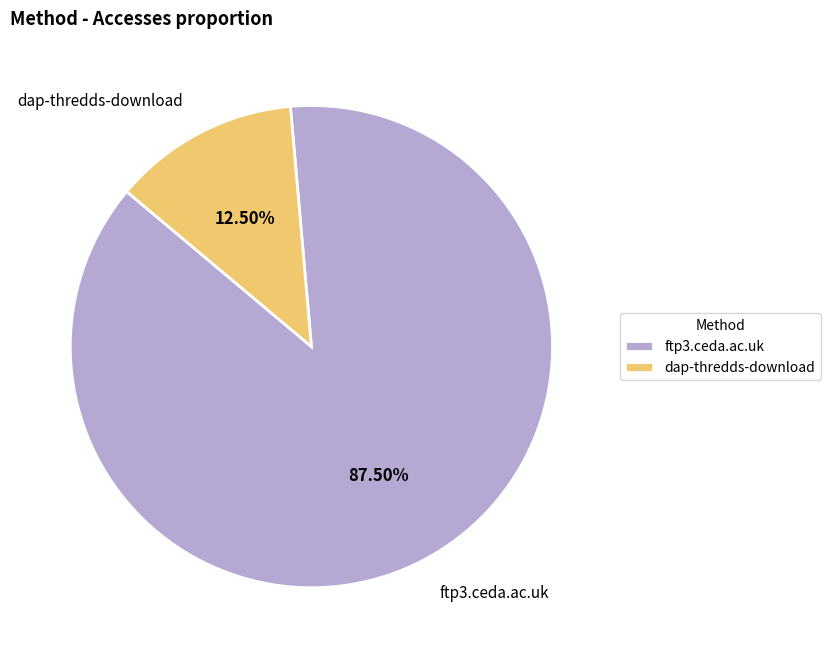

What is the largest slice in the pie chart?

ftp3.ceda.ac.uk